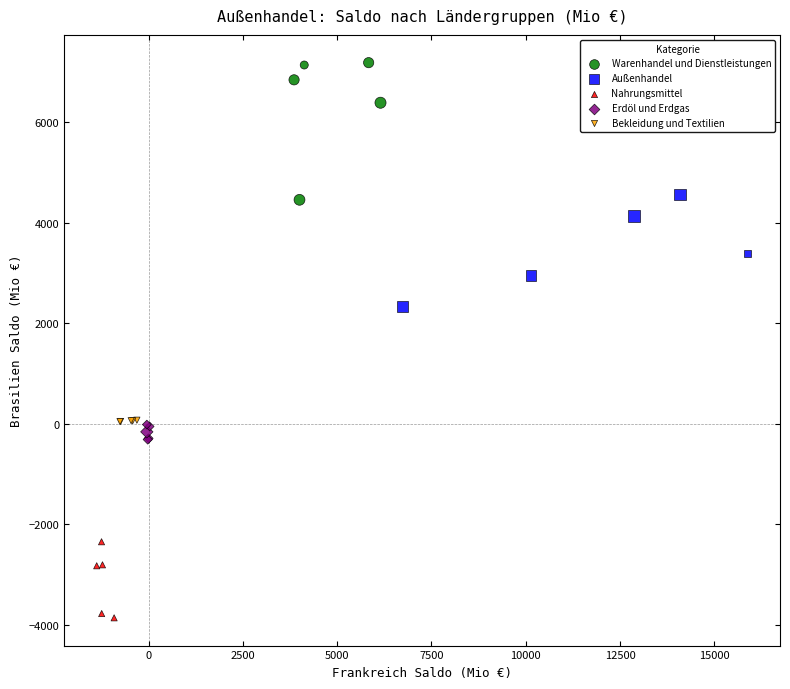

Which series reaches the minimum Y coordinate?

Nahrungsmittel